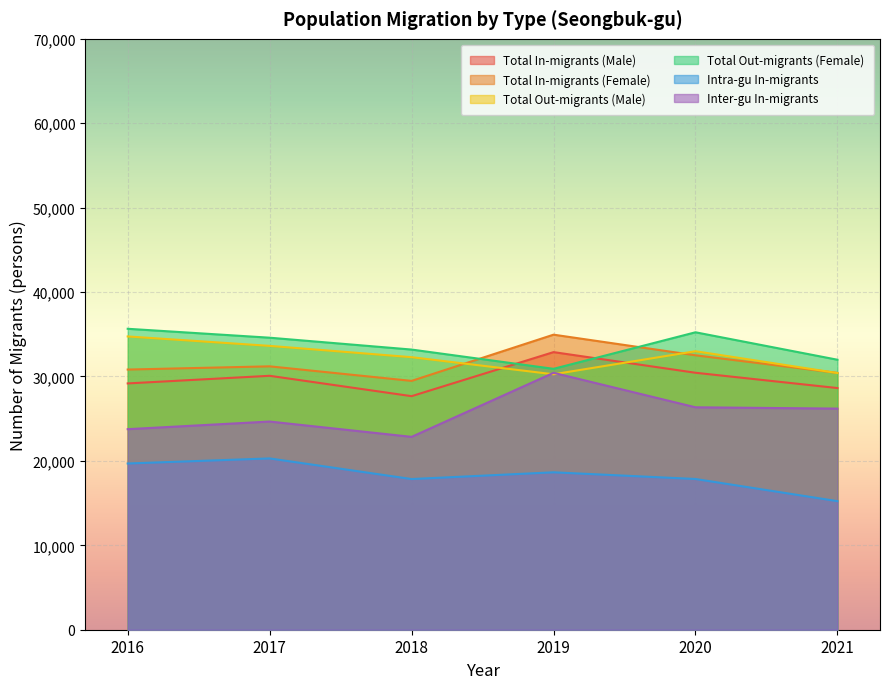

How many lines are shown in the chart?

6